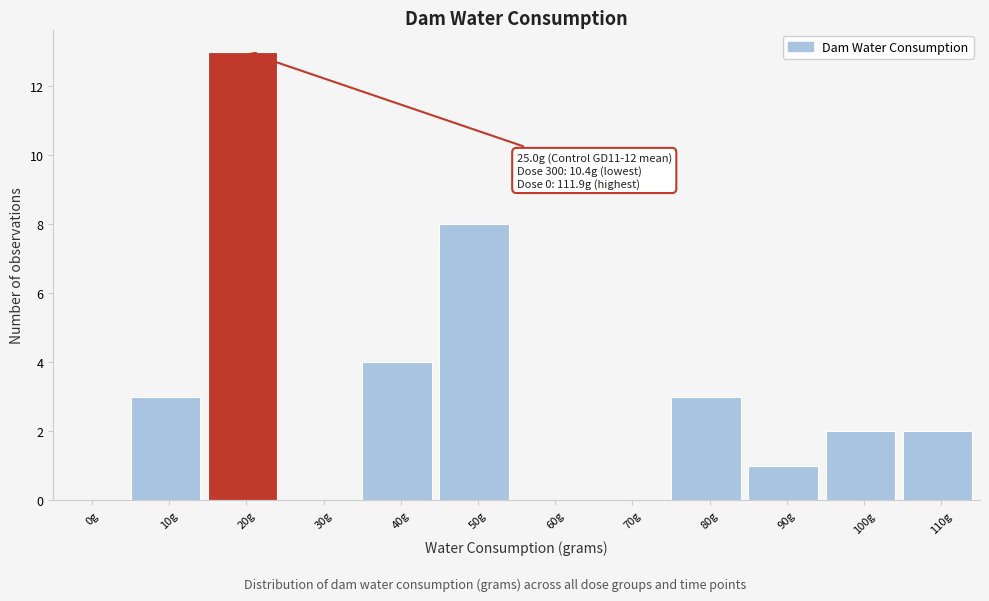

Reading left to right, what are all the values shown in this chart?

0g=0	10g=3	20g=13	30g=0	40g=4	50g=8	60g=0	70g=0	80g=3	90g=1	100g=2	110g=2